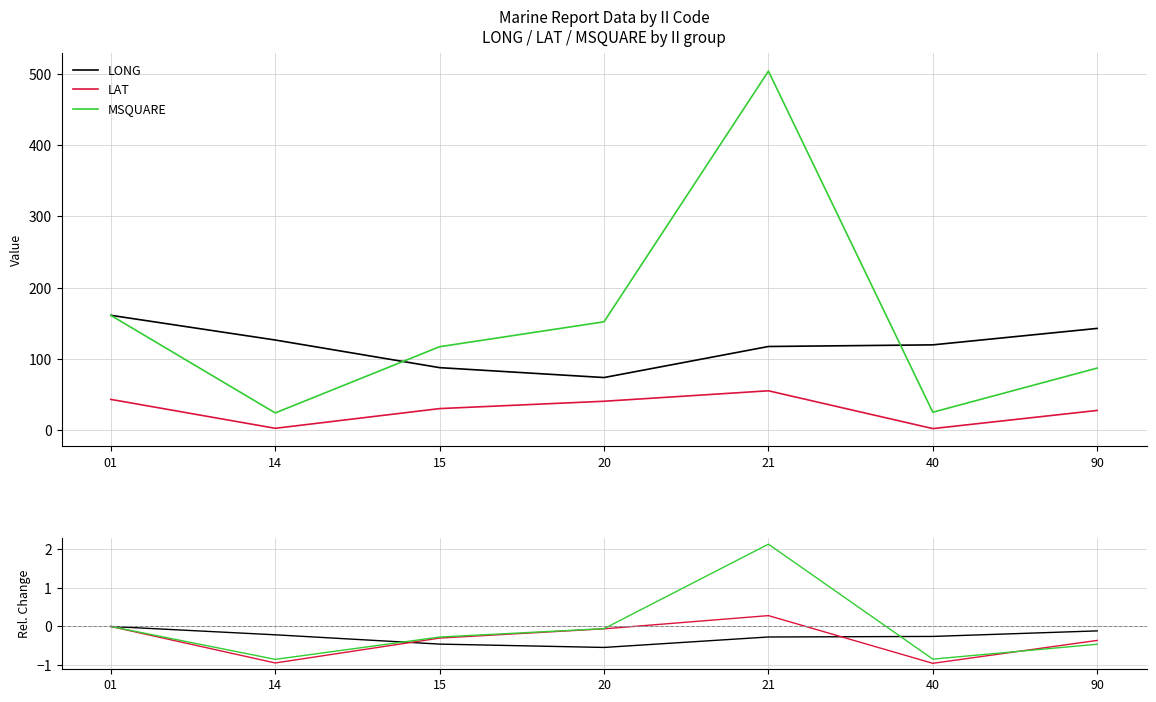

At which label is LONG closest to 0?

01